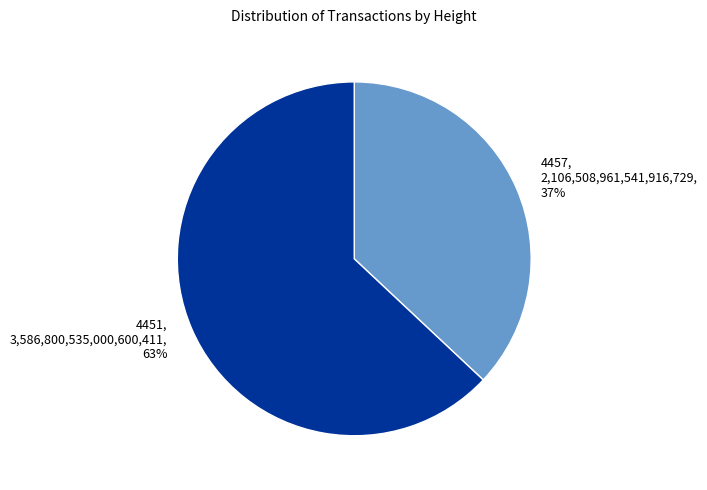

What percentage is the 4451 slice, to the nearest percent?

63%